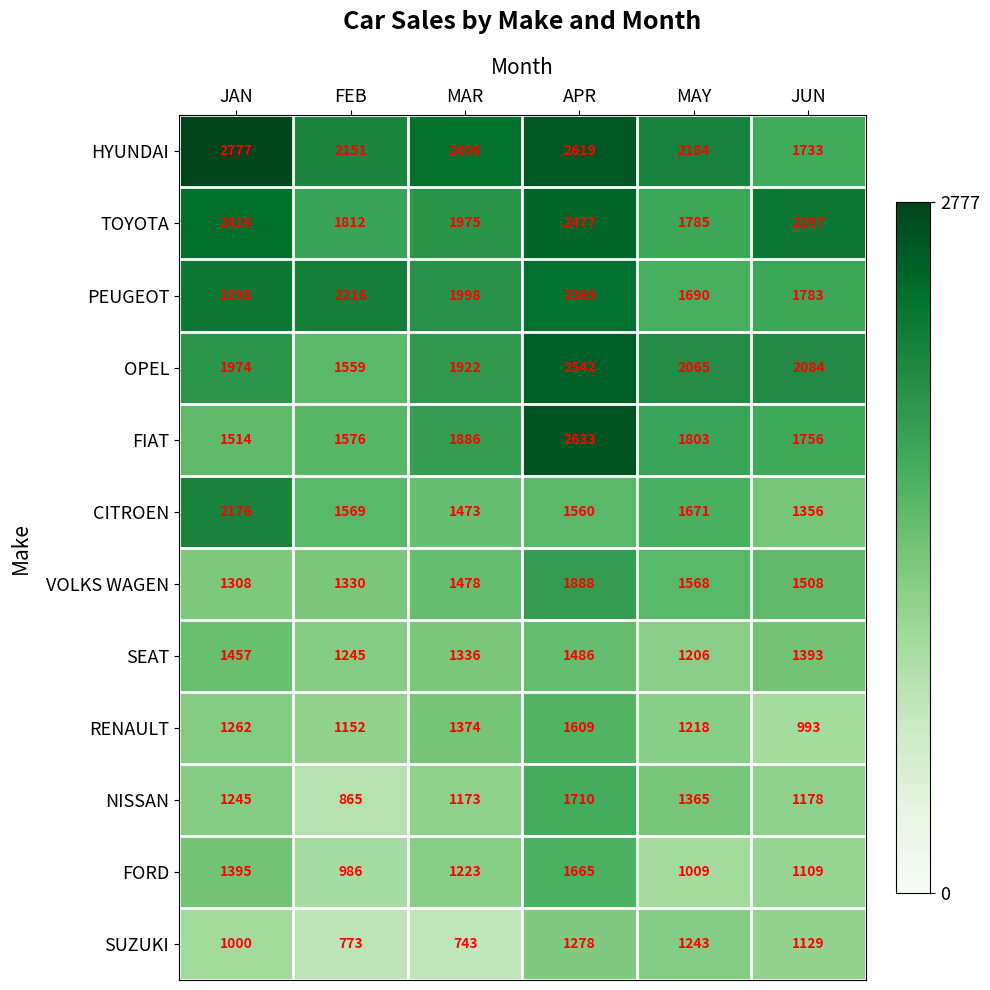

Where does the TOYOTA series first go above 2297?

JAN